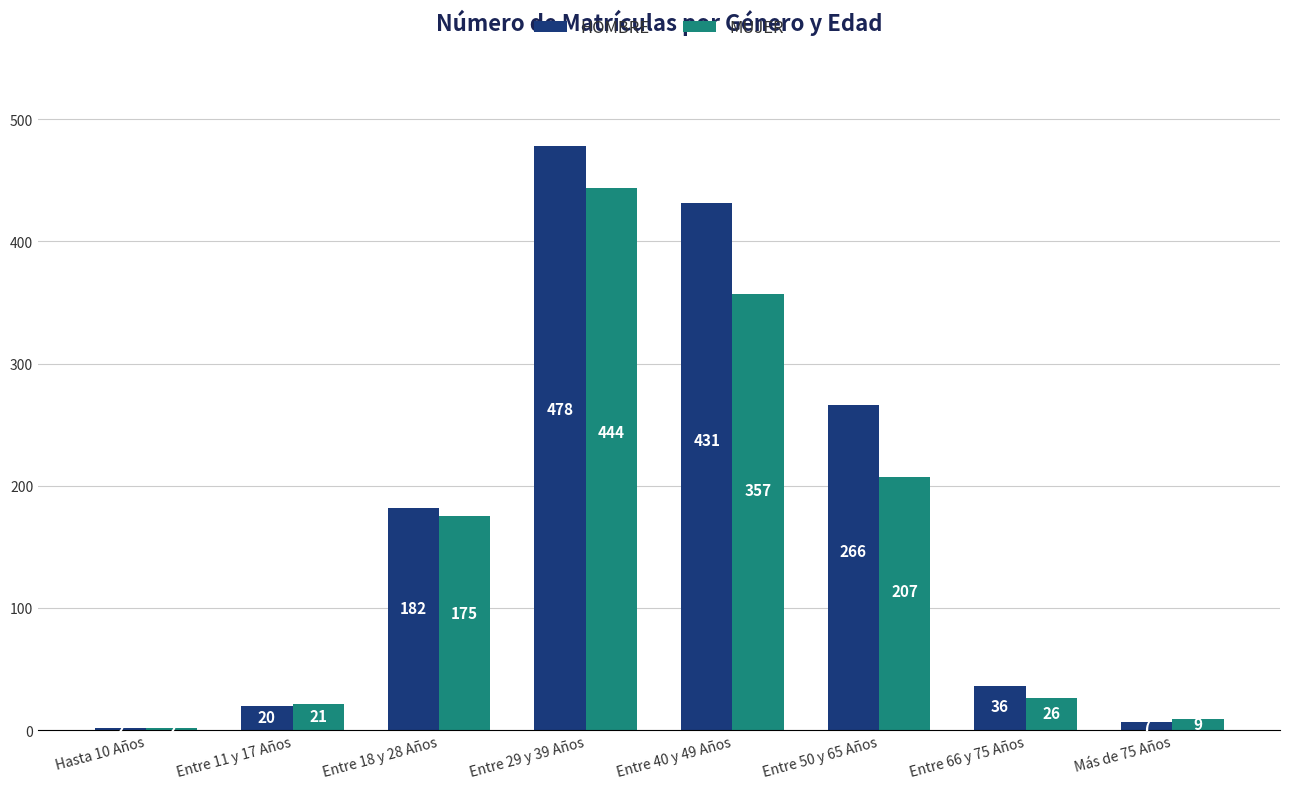

What is the sum of all HOMBRE values?

1422